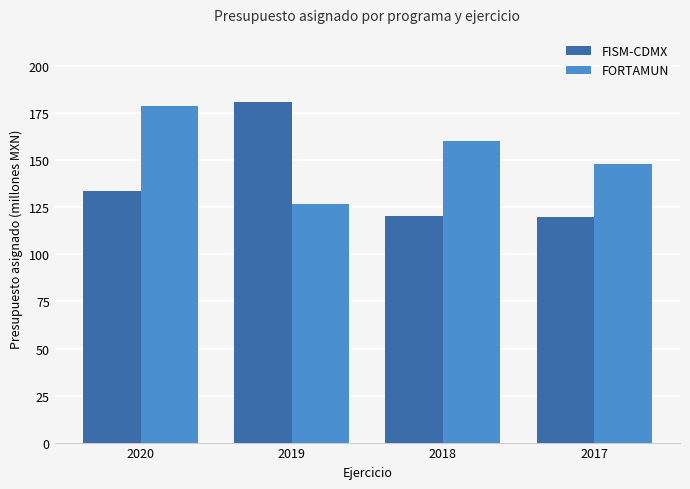

Rank the series by their average value, from lowest to highest.

FISM-CDMX, FORTAMUN